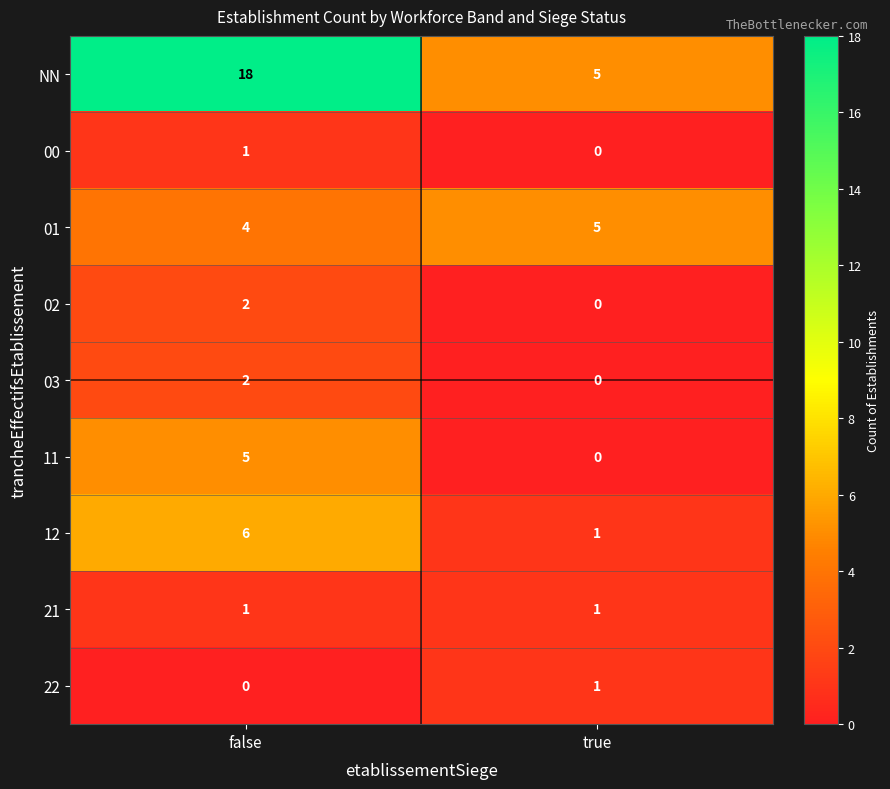

Which series has the largest total across all categories?

NN